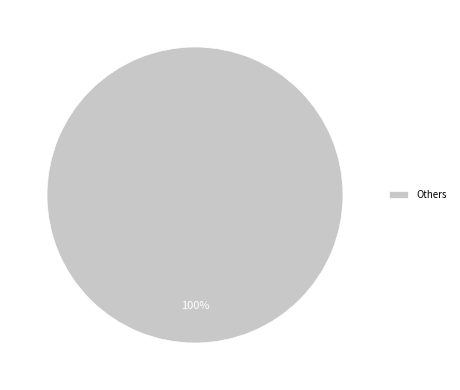

To the nearest percent, what portion does Others represent?

100%